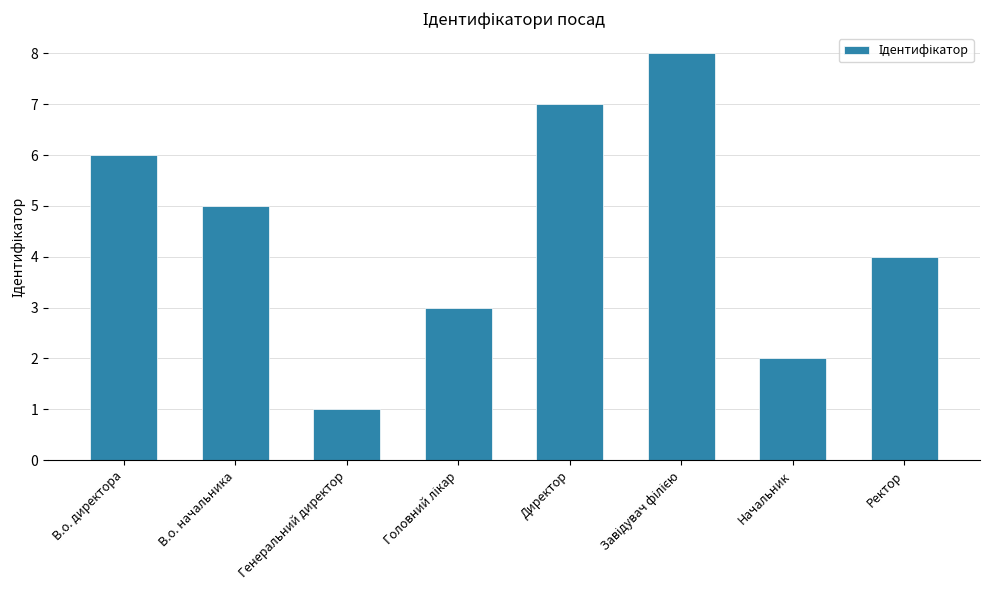

Reading left to right, extract all data points from this chart.

6	5	1	3	7	8	2	4